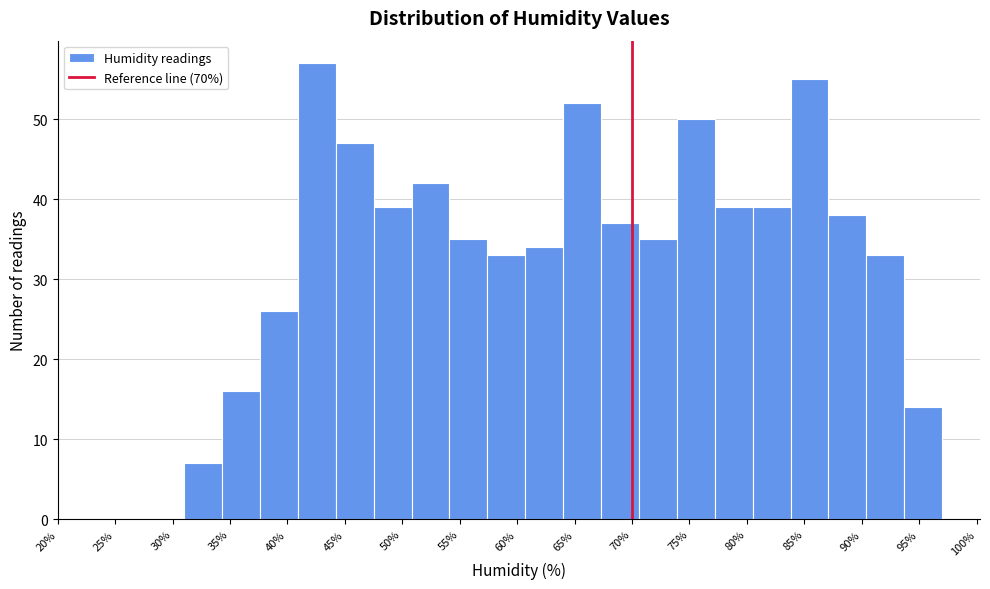

How tall is the bar that spans 77.2 to 80.5 on the x-axis? Neither the bar edges nor the heights are printed on the chart, so give them approximately, as read against the axes.

39